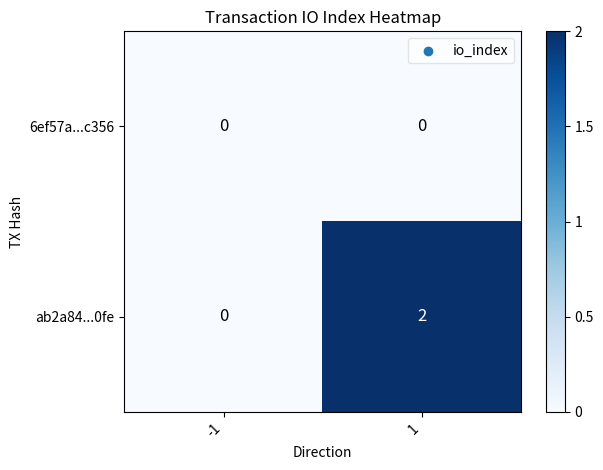

List the series in order of their overall mean, highest first.

ab2a84...0fe, 6ef57a...c356